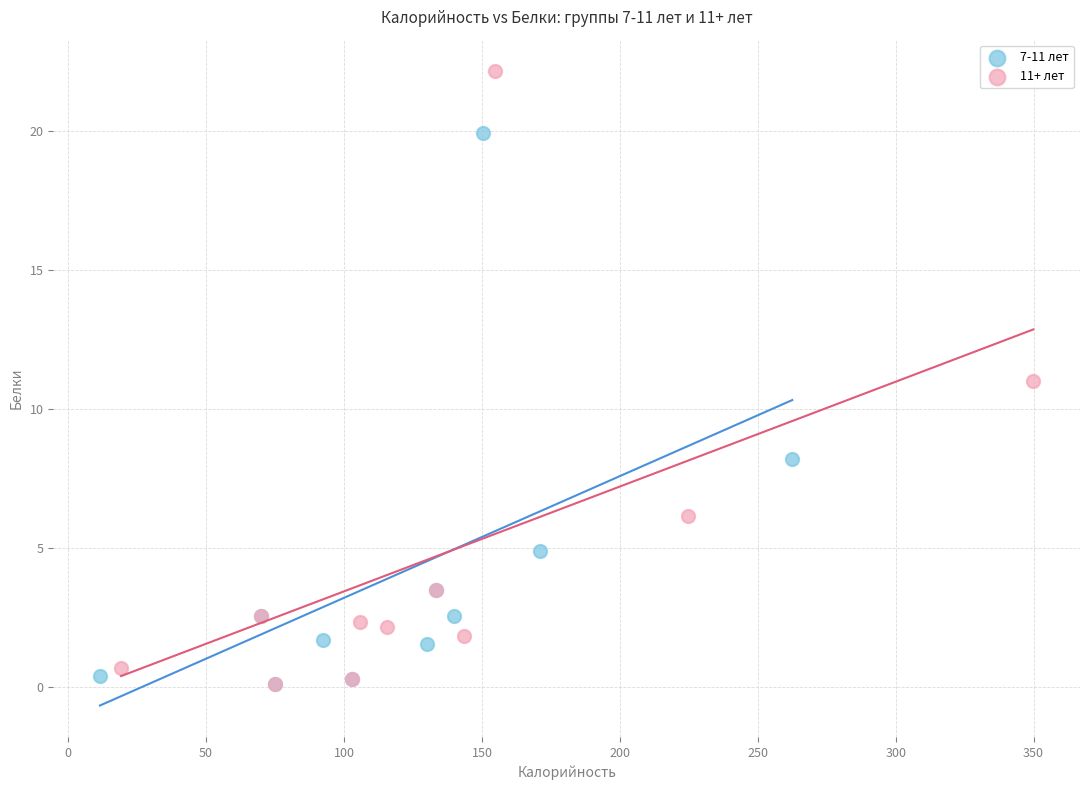

Which series reaches the maximum Y coordinate?

11+ лет